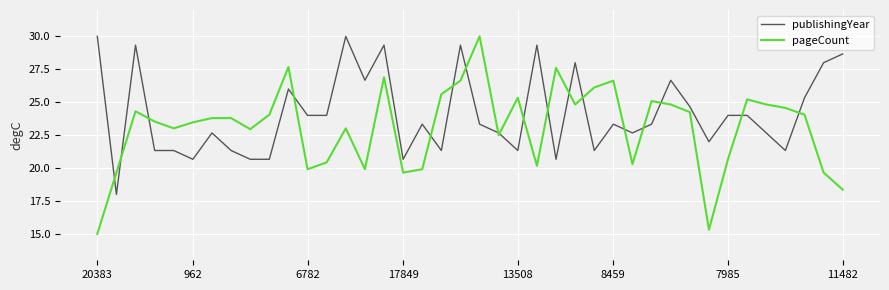

List the series in order of their overall mean, highest first.

publishingYear, pageCount